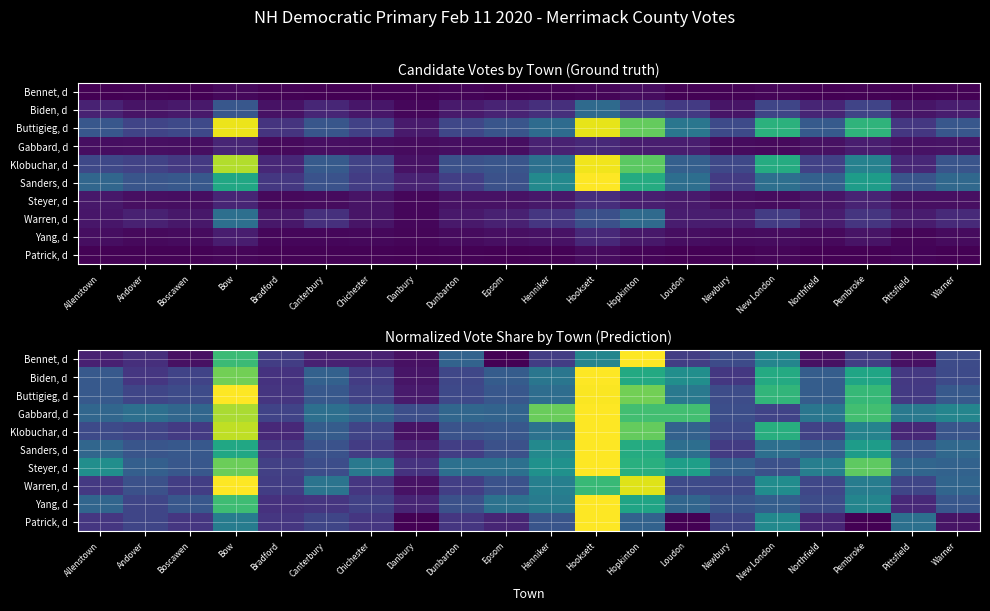

True or false: Buttigieg, d has a value of 0.6 at Henniker.

False